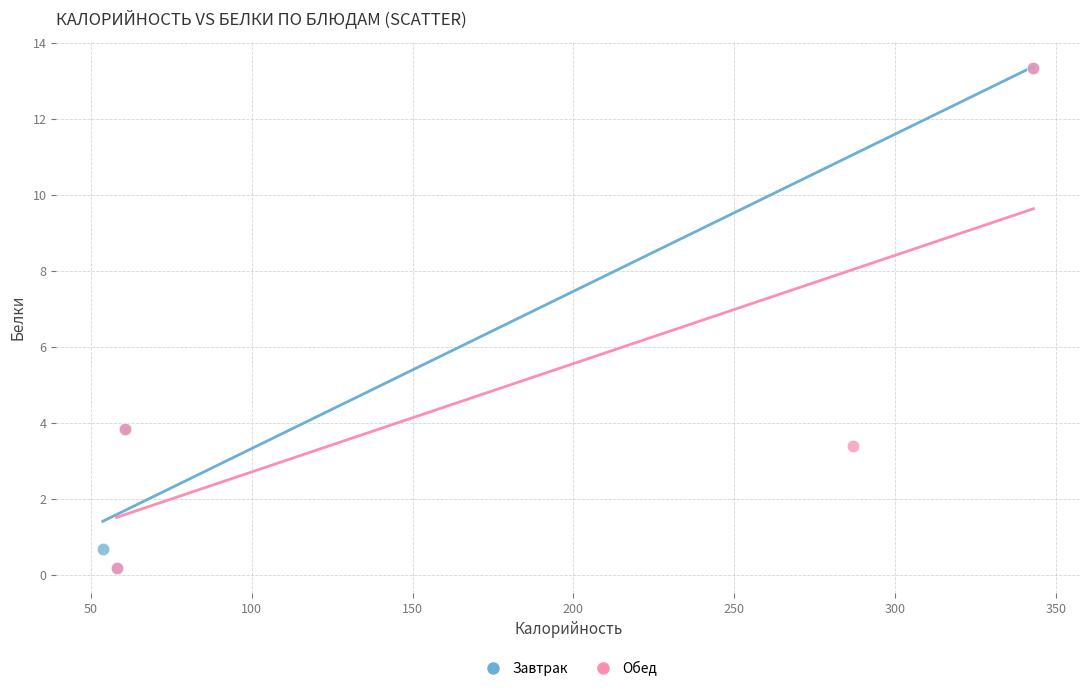

What are all the series names shown in the legend?

Завтрак, Обед